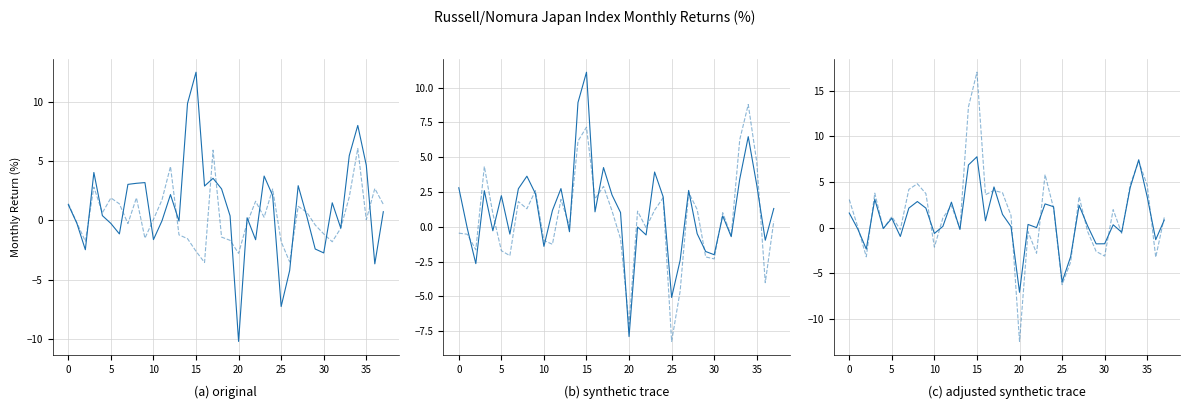

The Top Growth series shows 0.0 at 13. True or false?

False